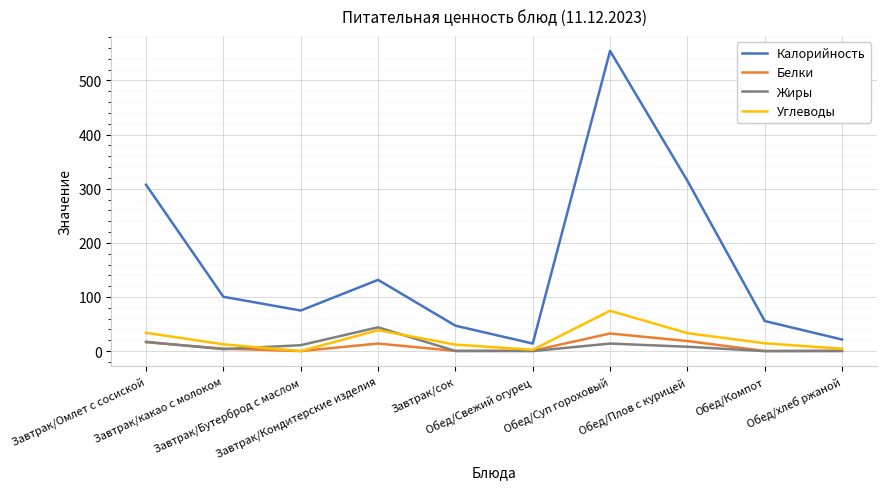

List the labels in order of Калорийность value, smallest first.

Обед/Свежий огурец, Обед/хлеб ржаной, Завтрак/сок, Обед/Компот, Завтрак/Бутерброд с маслом, Завтрак/какао с молоком, Завтрак/Кондитерские изделия, Завтрак/Омлет с сосиской, Обед/Плов с курицей, Обед/Суп гороховый